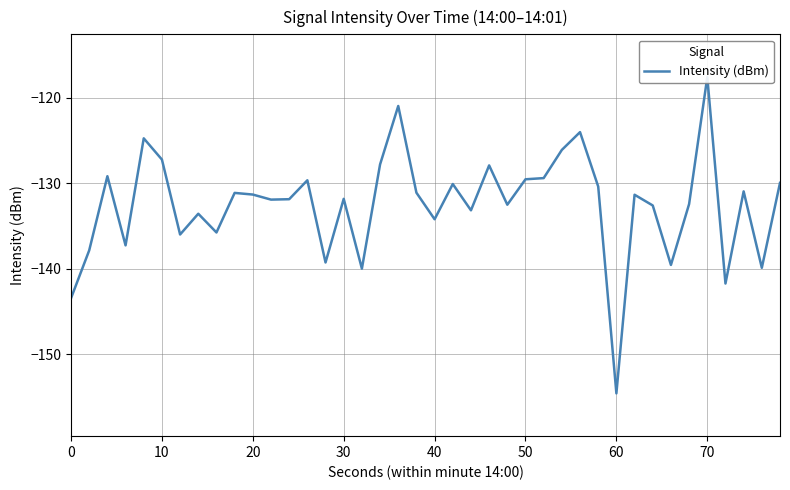

What is the difference between the maximum and second lowest values?

25.8